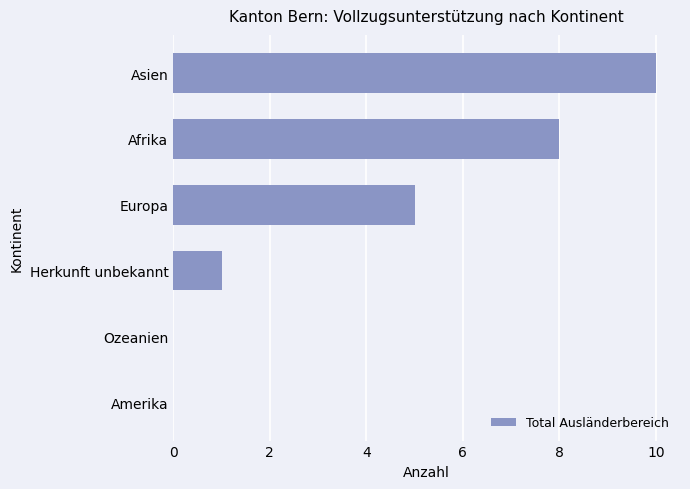

Reading bottom to top, extract all data points from this chart.

Amerika=0	Ozeanien=0	Herkunft unbekannt=1	Europa=5	Afrika=8	Asien=10